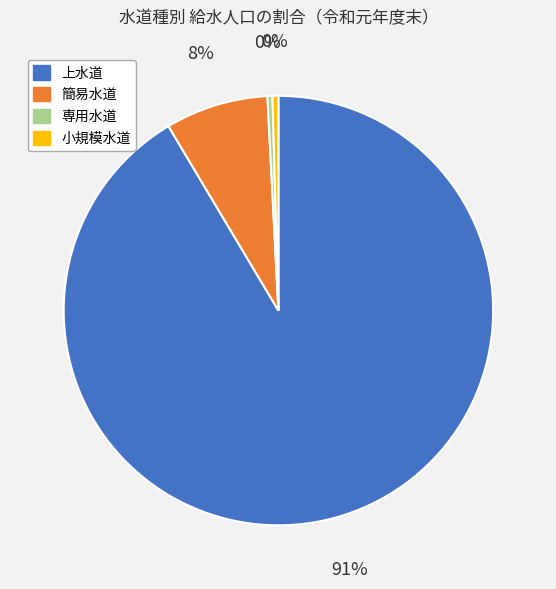

Count the number of slices in the pie.

4